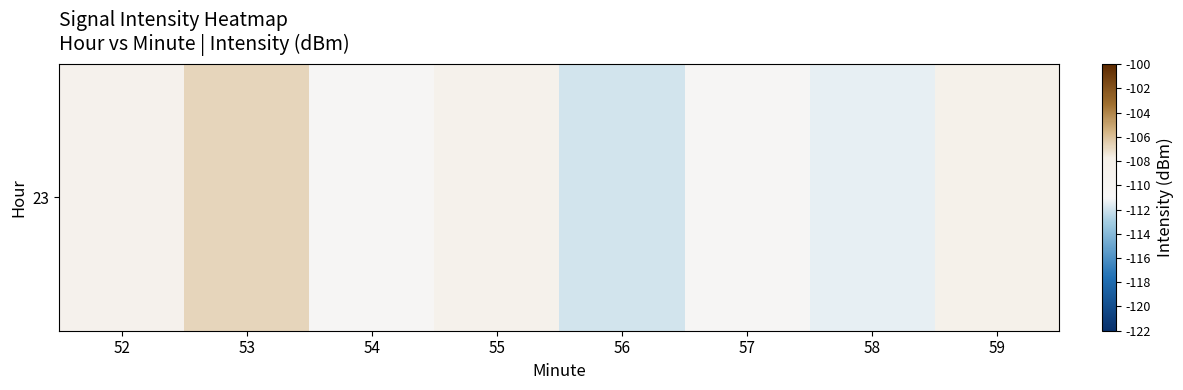

What is the difference between the maximum and second lowest values?

4.6